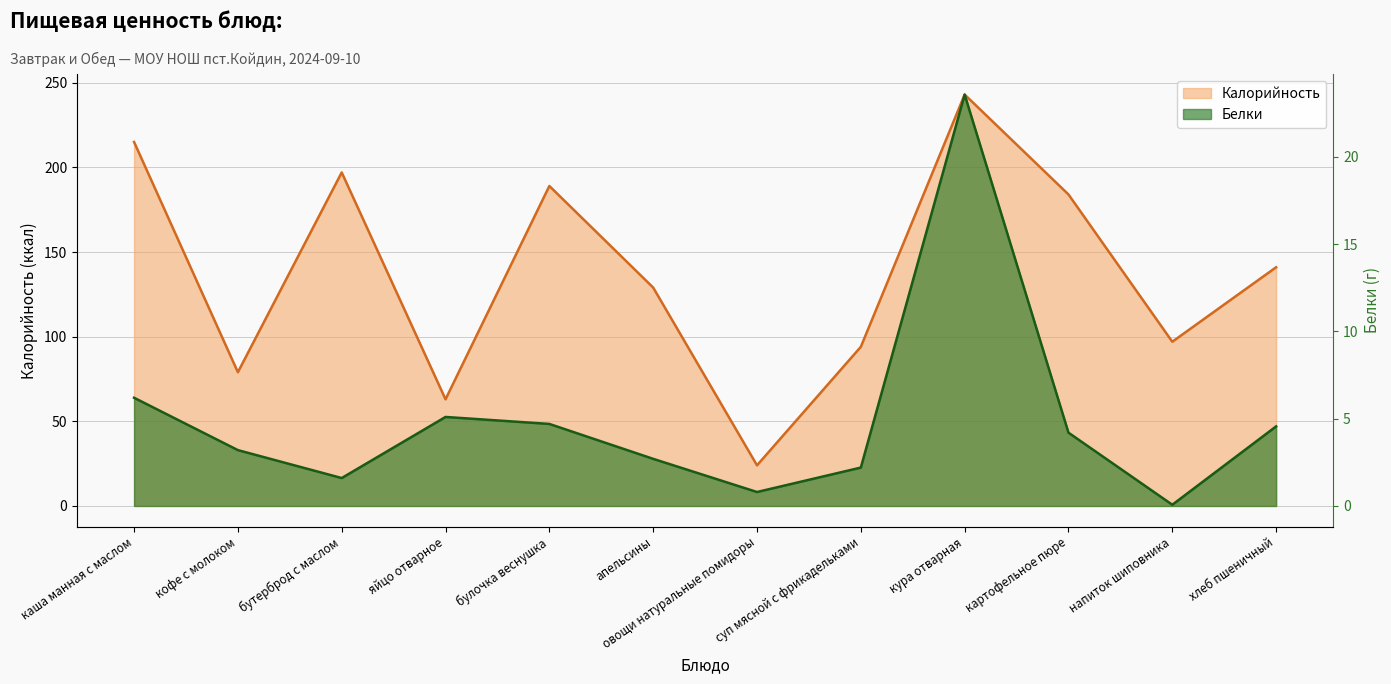

What is the total value across all series at кура отварная?

266.6